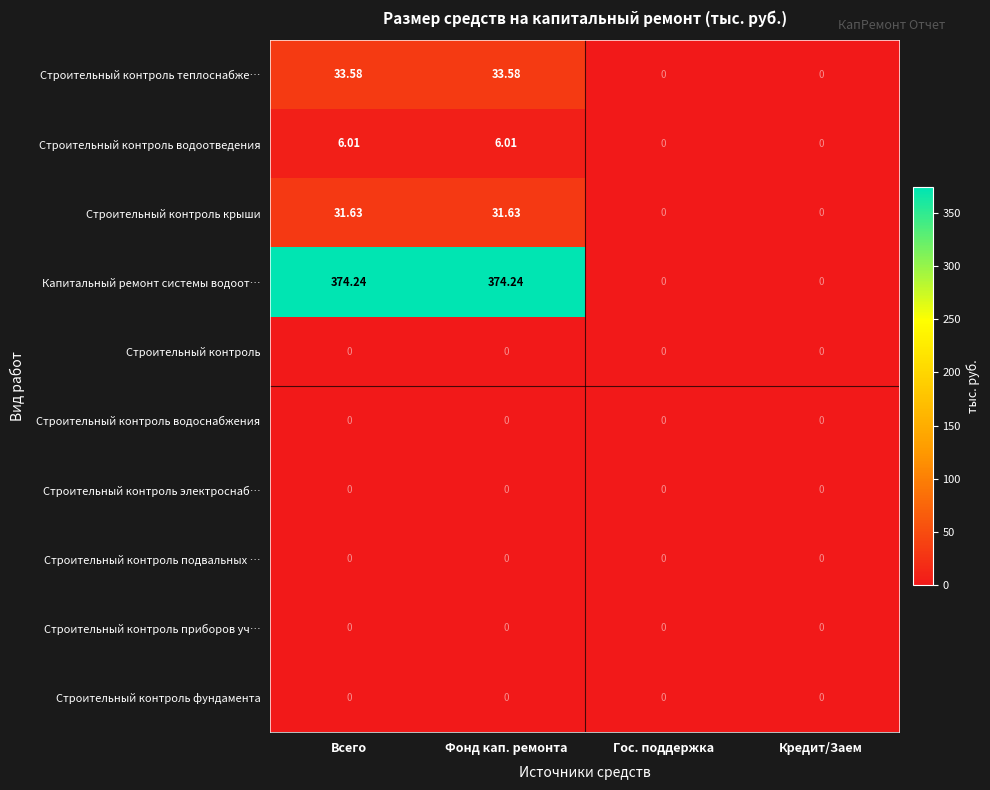

Where does the Капитальный ремонт системы водоот… series first go above 374?

Всего